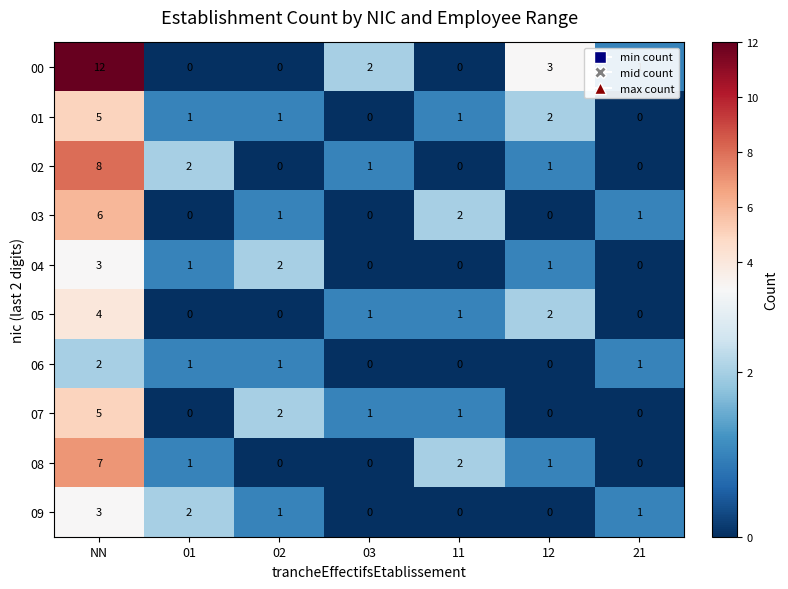

Which series has the largest range (max minus min)?

00